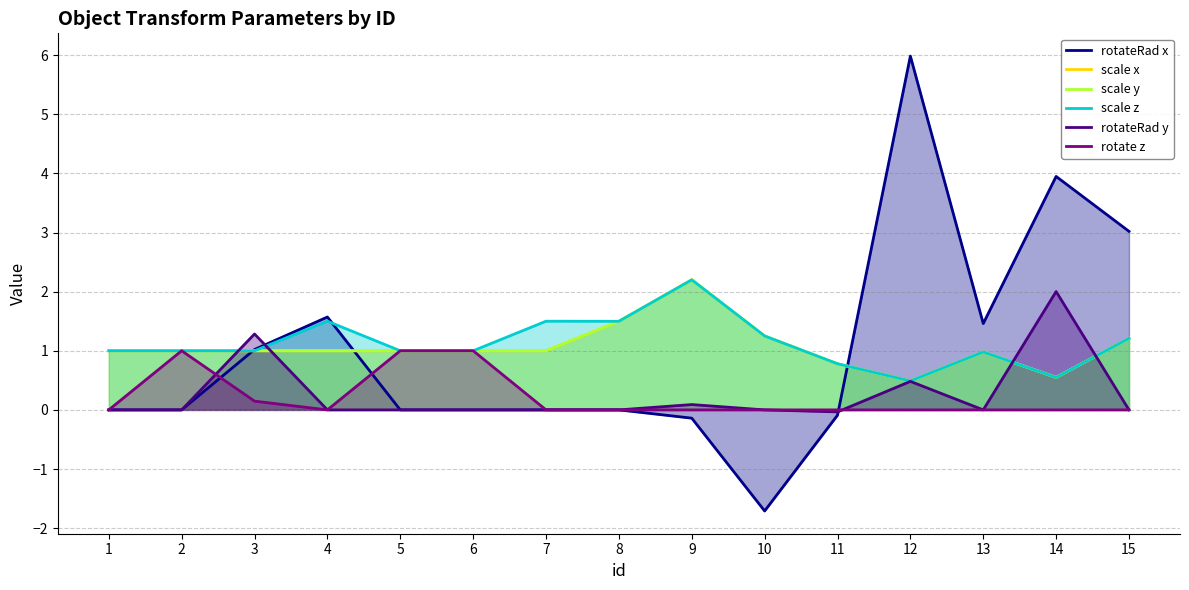

The value of rotateRad x at 13 is 1.5. True or false?

True